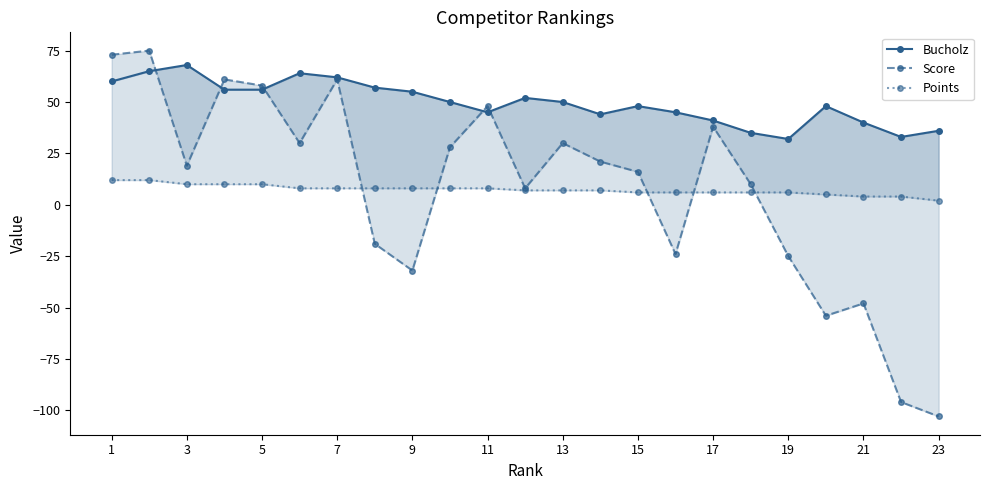

True or false: Bucholz and Points intersect in this chart.

False